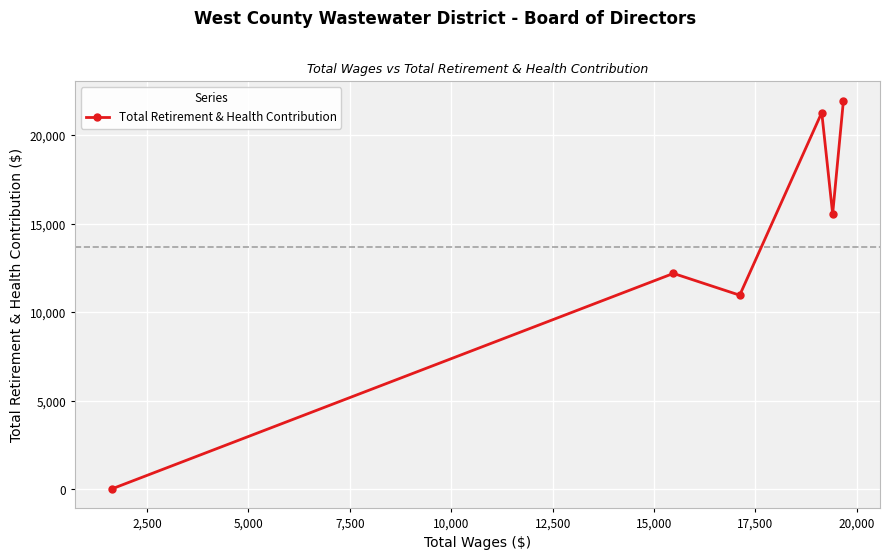

What is the greatest value displayed?

21961